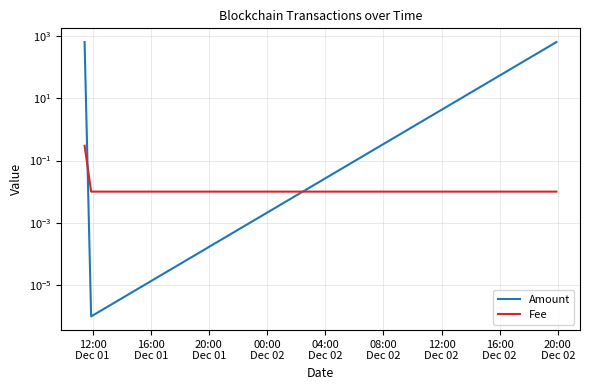

The value of Amount at 16:00
Dec 01 is 0.0. True or false?

True